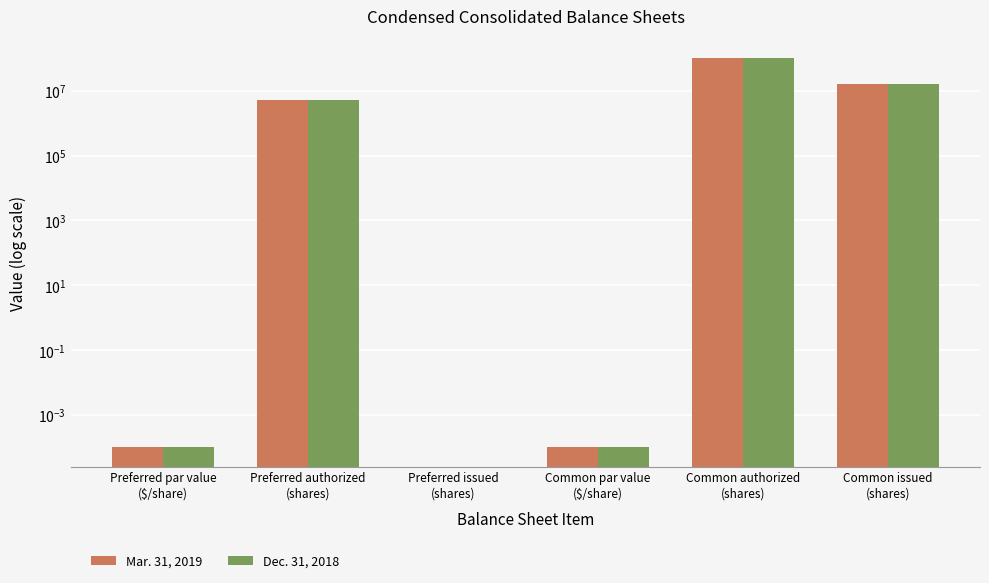

Is it true that Mar. 31, 2019 equals -56326642.8 at Preferred issued
(shares)?

False